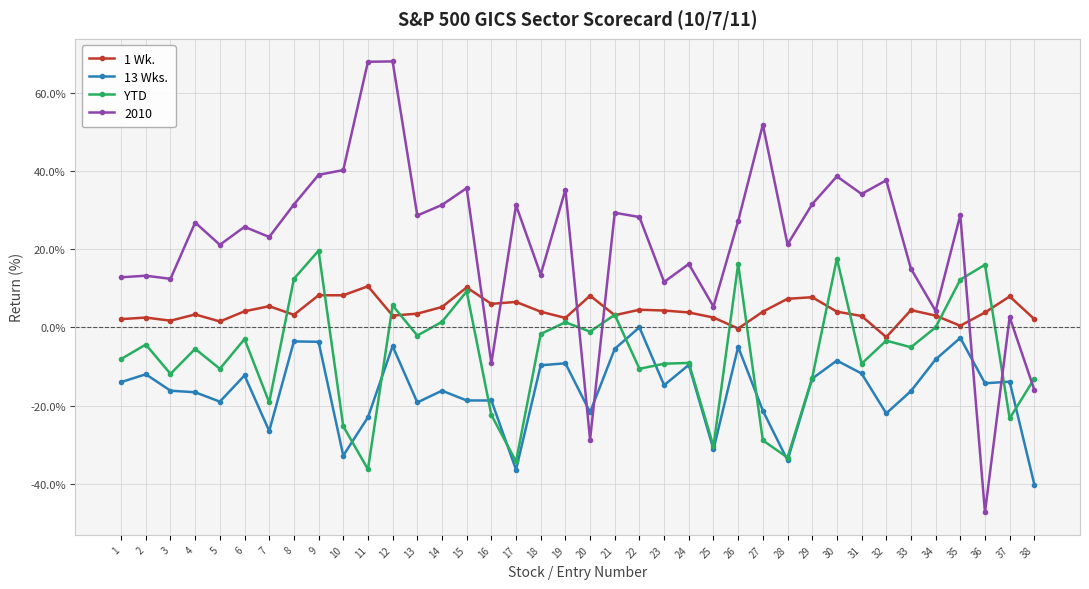

True or false: 1 Wk. has more than 2 points higher than both neighbors.

True